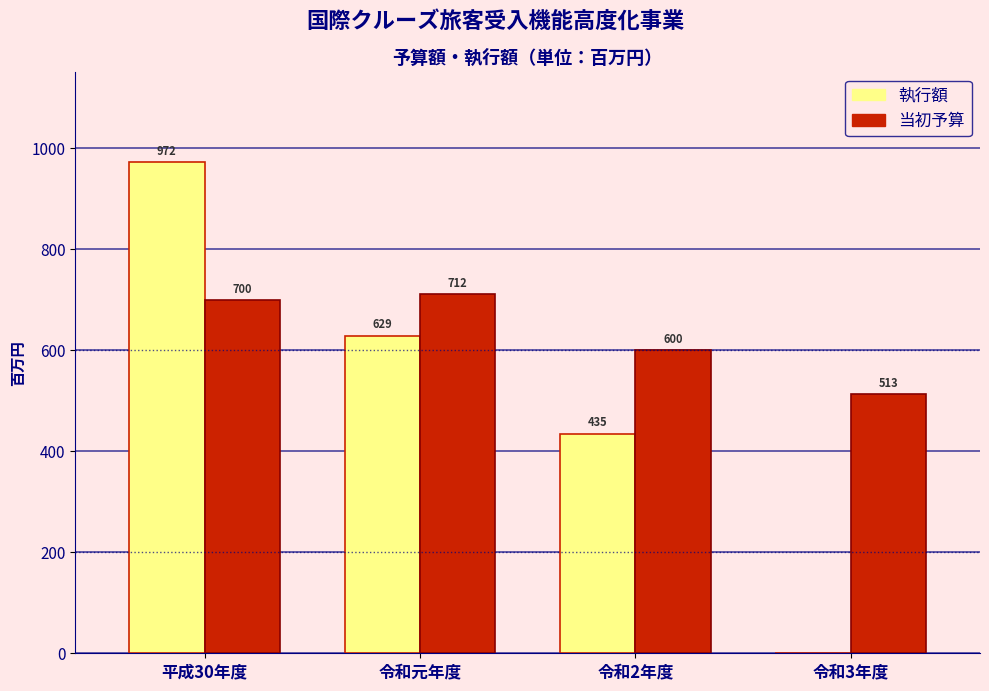

Reading left to right, transcribe all the data shown in this chart.

執行額: 平成30年度=972	令和元年度=629	令和2年度=435	令和3年度=0
当初予算: 平成30年度=700	令和元年度=712	令和2年度=600	令和3年度=513